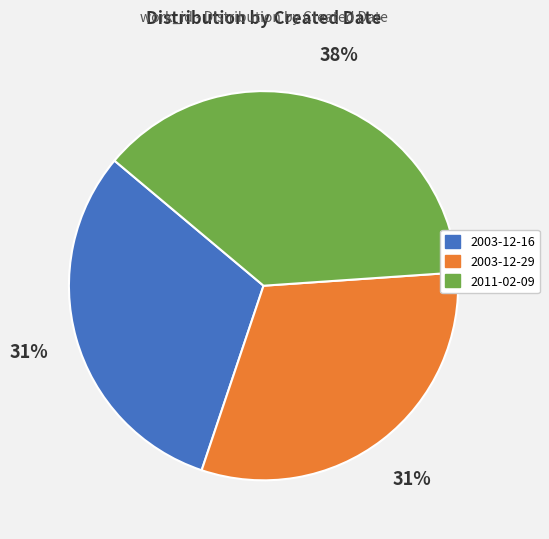

To the nearest percent, what portion does 2011-02-09 represent?

38%